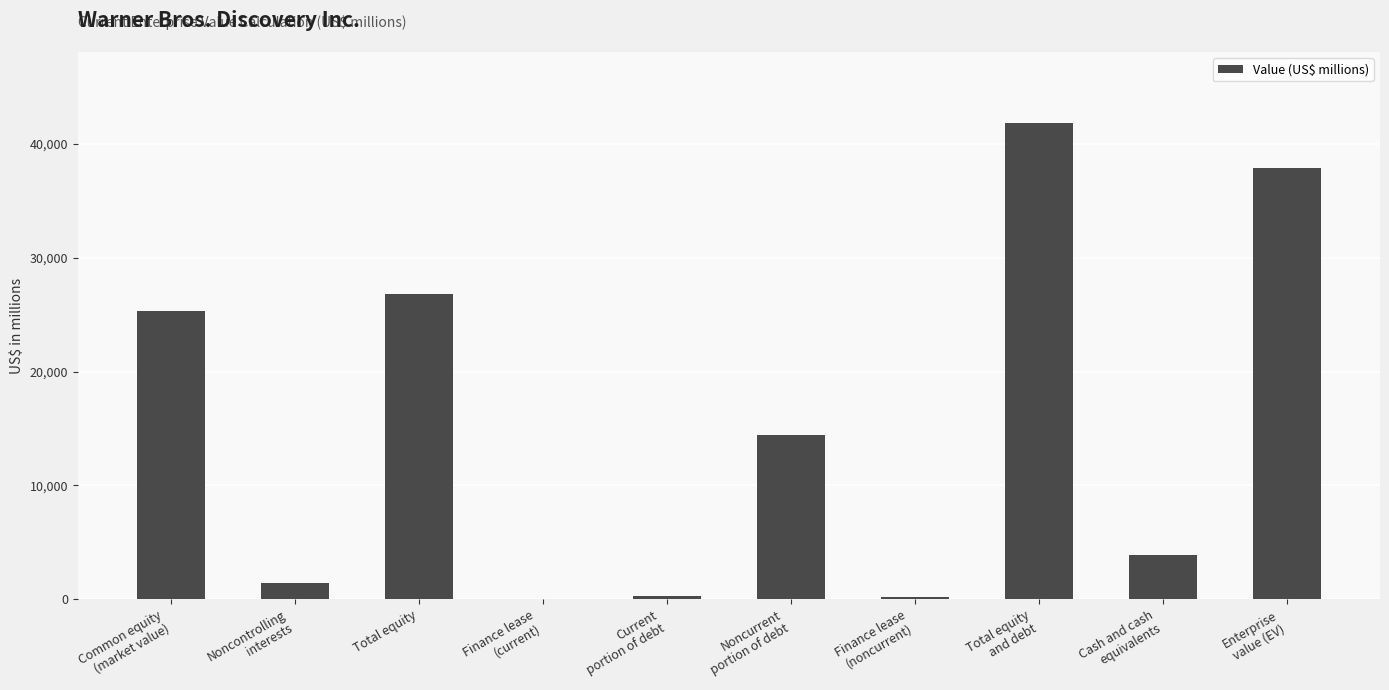

What is the sum of all values?

152090